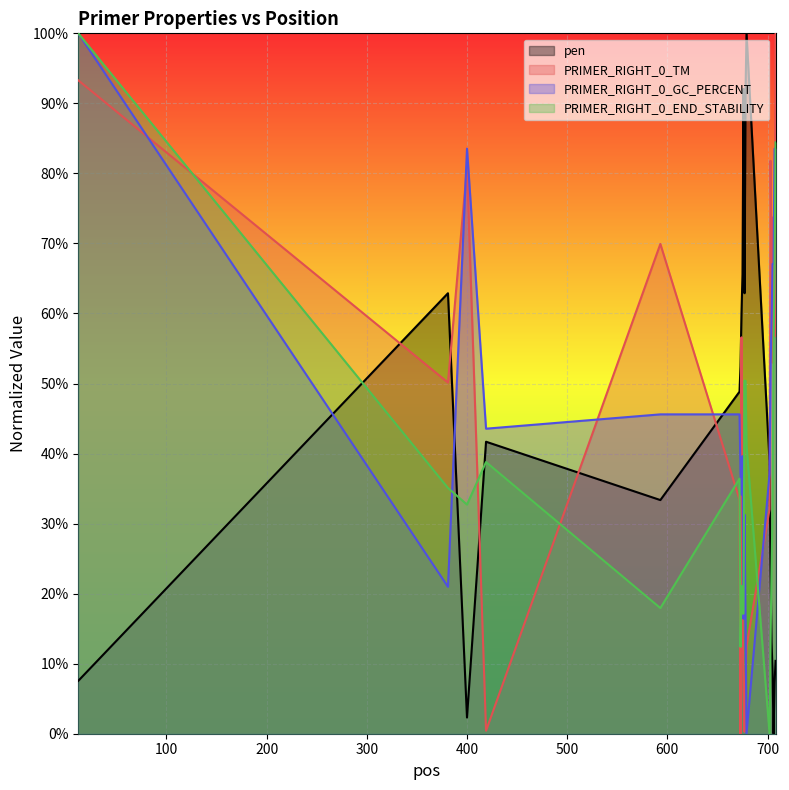

Reading left to right, transcribe all the data shown in this chart.

pen: 7.6	62.9	2.3	41.7	33.4	48.8	52.4	60.2	65.6	92.1	62.9	91.6	100.0	38.8	23.8	13.0	8.8	0.0	7.3	10.4
PRIMER_RIGHT_0_TM: 93.3	50.1	80.9	0.4	69.9	33.4	0.0	56.6	18.9	6.3	0.3	7.4	12.5	32.1	81.8	68.0	53.0	73.8	56.7	100.0
PRIMER_RIGHT_0_GC_PERCENT: 100.0	21.0	83.5	43.6	45.6	45.6	37.1	34.1	39.6	16.4	31.3	16.4	0.0	37.1	52.1	59.2	67.1	67.1	83.5	83.5
PRIMER_RIGHT_0_END_STABILITY: 100.0	35.1	32.7	38.8	17.9	36.4	12.4	21.1	17.2	17.2	50.4	50.4	41.2	0.0	13.2	23.5	32.7	54.9	66.5	84.4